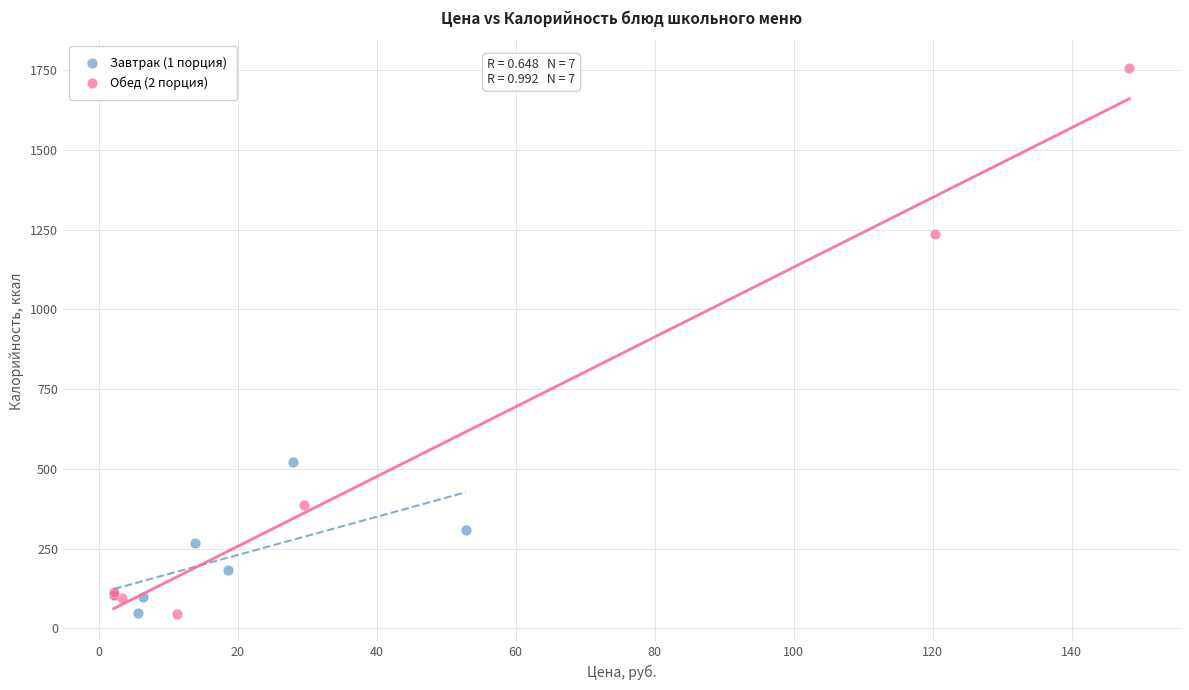

Which series contains the highest Y value?

Обед (2 порция)